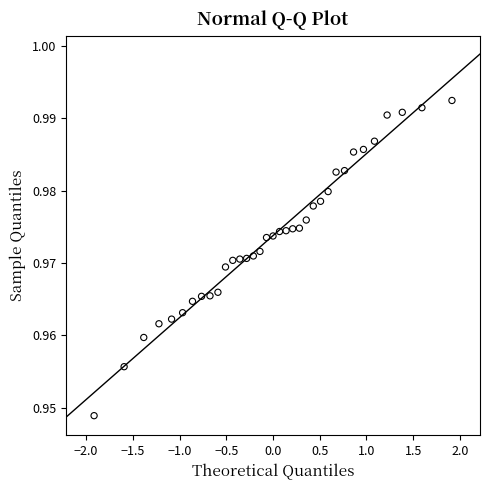

What is the range of X values (max minus min)?

3.8